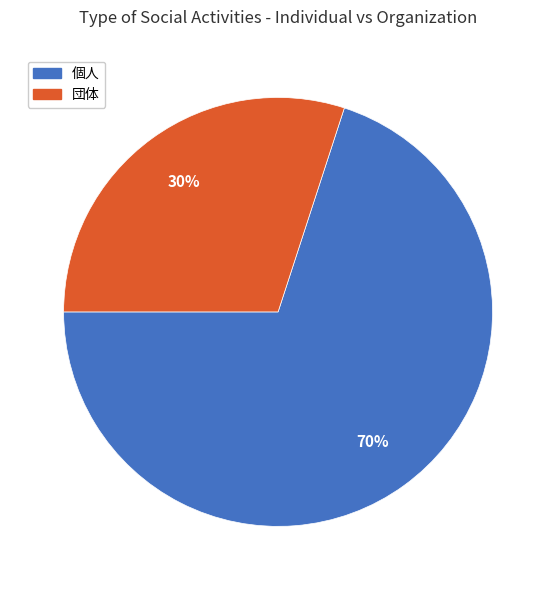

To the nearest percent, what is the difference between the largest and smallest slice percentages?

40%